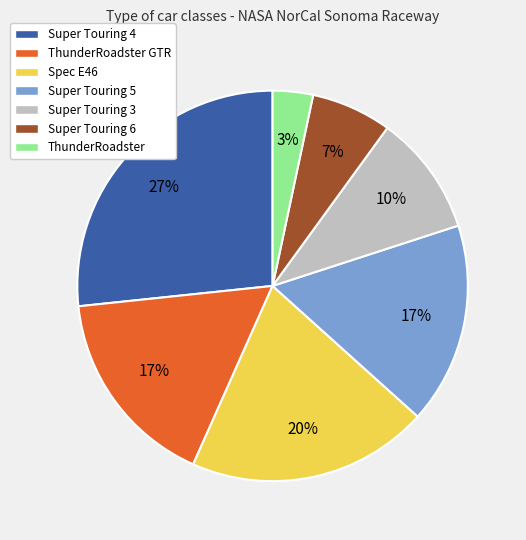

What is the largest slice in the pie chart?

Super Touring 4